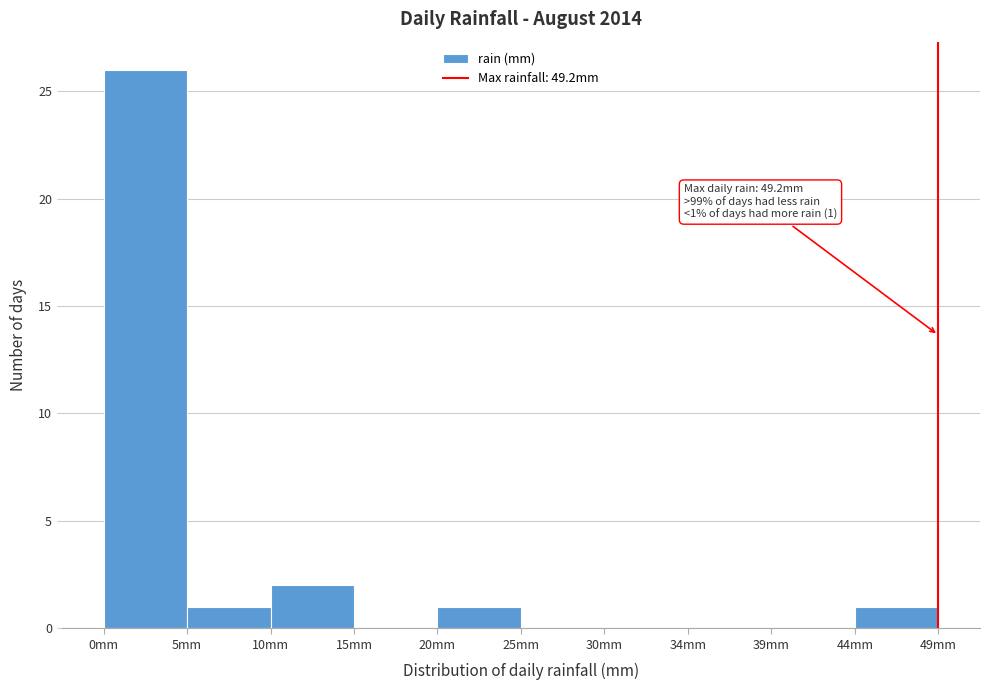

Which range on the x-axis has the tallest bar?

0.0 to 5.0